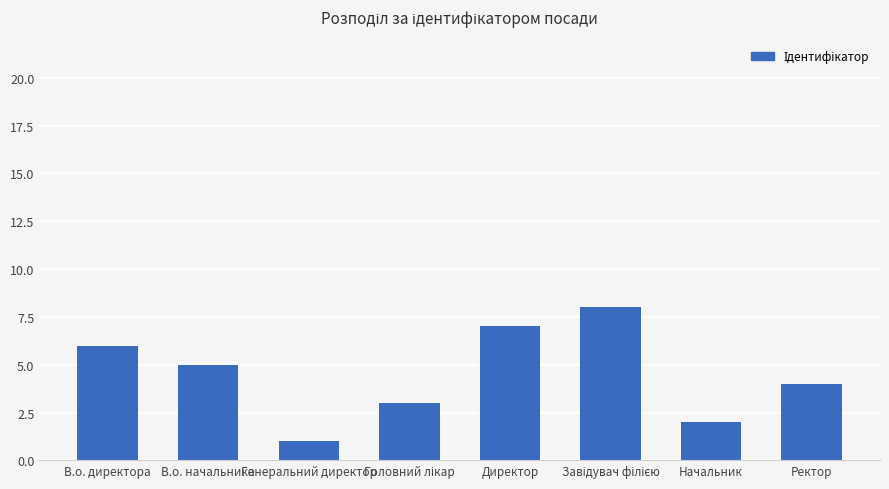

What is the change in value from Генеральний директор to Ректор?

+3